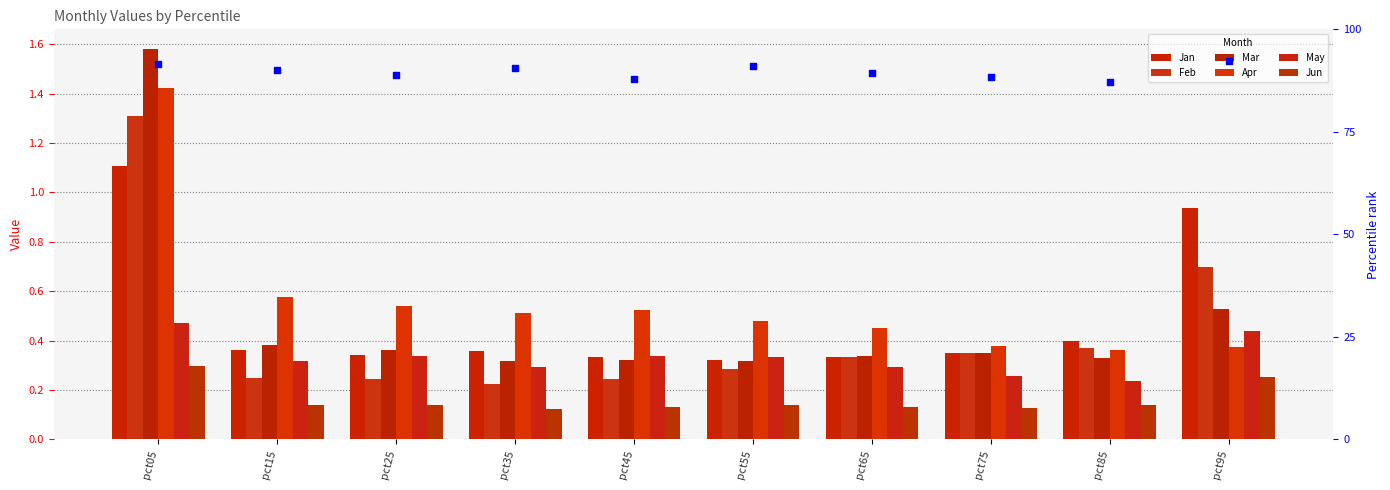

Is the value of Jan at pct55 greater than the value of Apr at pct65?

No